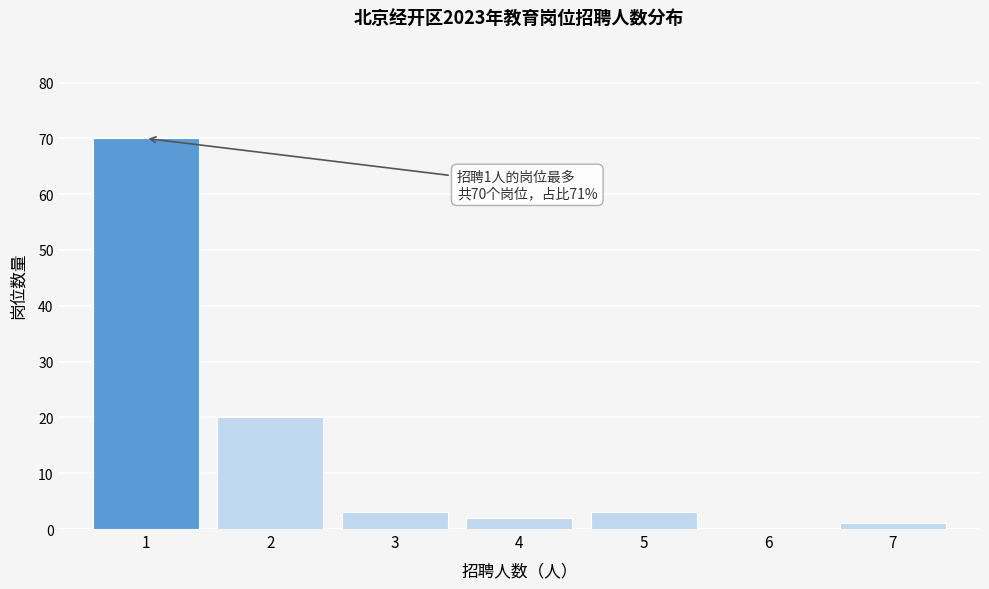

Reading left to right, what are all the values shown in this chart?

1=70	2=20	3=3	4=2	5=3	6=0	7=1